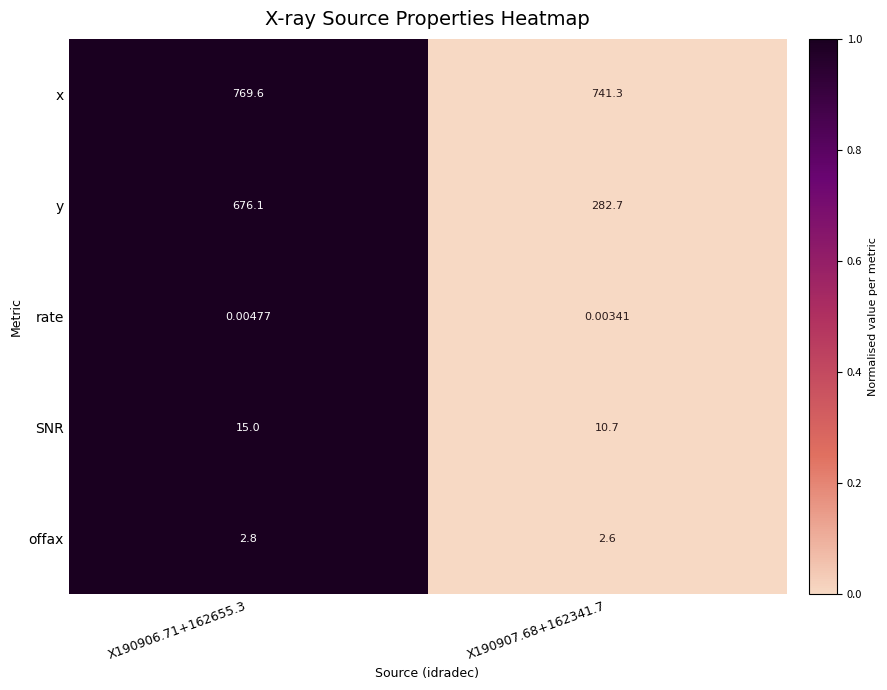

Which series has the widest spread of values?

y